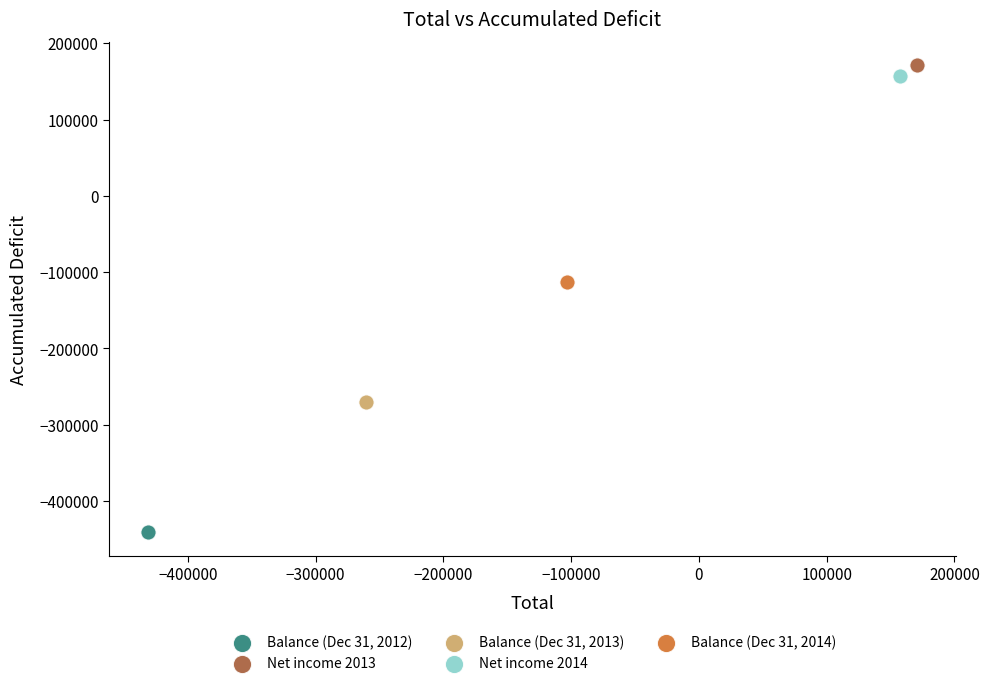

What are all the series names shown in the legend?

Balance (Dec 31, 2012), Net income 2013, Balance (Dec 31, 2013), Net income 2014, Balance (Dec 31, 2014)